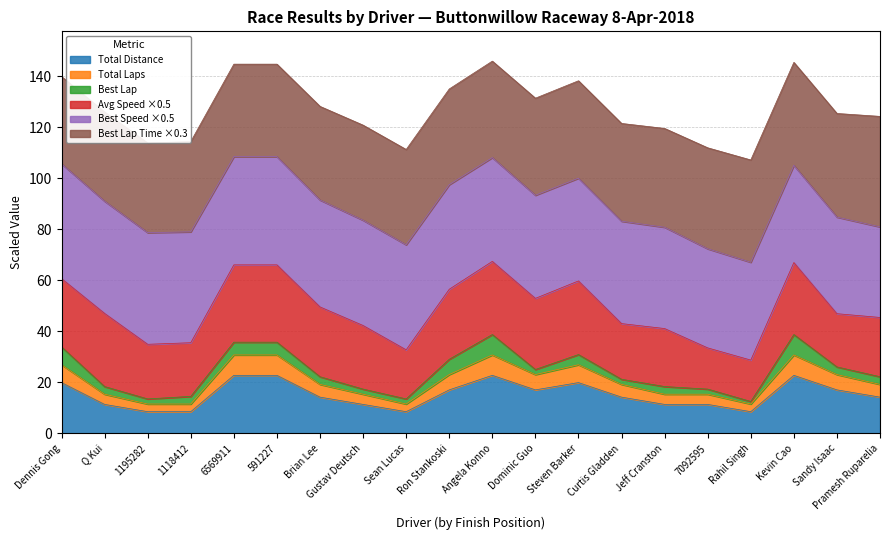

Reading right to left, what are all the values shown in this chart?

Total Laps: Pramesh Ruparelia=5.0	Sandy Isaac=6.0	Kevin Cao=8.0	Rahil Singh=3.0	- 7092595 -=4.0	Jeff Cranston=4.0	Curtis Gladden=5.0	Steven Barker=7.0	Dominic Guo=6.0	Angela Konno=8.0	Ron Stankoski=6.0	Sean Lucas=3.0	Gustav Deutsch=4.0	Brian Lee=5.0	- 591227 -=8.0	- 6569911 -=8.0	- 1118412 -=3.0	- 1195282 -=3.0	Q Kui=4.0	Dennis Gong=7.0
Best Lap: Pramesh Ruparelia=3.0	Sandy Isaac=3.0	Kevin Cao=8.0	Rahil Singh=1.0	- 7092595 -=2.0	Jeff Cranston=3.0	Curtis Gladden=2.0	Steven Barker=4.0	Dominic Guo=2.0	Angela Konno=8.0	Ron Stankoski=6.0	Sean Lucas=2.0	Gustav Deutsch=2.0	Brian Lee=3.0	- 591227 -=5.0	- 6569911 -=5.0	- 1118412 -=3.0	- 1195282 -=2.0	Q Kui=3.0	Dennis Gong=7.0
Best Lap time (s): Pramesh Ruparelia=144.4	Sandy Isaac=135.4	Kevin Cao=134.5	Rahil Singh=133.7	- 7092595 -=132.0	Jeff Cranston=129.1	Curtis Gladden=127.8	Steven Barker=127.3	Dominic Guo=126.9	Angela Konno=126.0	Ron Stankoski=125.1	Sean Lucas=124.6	Gustav Deutsch=124.3	Brian Lee=122.4	- 591227 -=120.9	- 6569911 -=120.9	- 1118412 -=118.0	- 1195282 -=117.2	Q Kui=116.6	Dennis Gong=114.0
Best Speed: Pramesh Ruparelia=71.0	Sandy Isaac=75.7	Kevin Cao=76.3	Rahil Singh=76.7	- 7092595 -=77.7	Jeff Cranston=79.4	Curtis Gladden=80.3	Steven Barker=80.6	Dominic Guo=80.9	Angela Konno=81.4	Ron Stankoski=82.0	Sean Lucas=82.4	Gustav Deutsch=82.6	Brian Lee=83.8	- 591227 -=84.9	- 6569911 -=84.9	- 1118412 -=87.0	- 1195282 -=87.6	Q Kui=88.0	Dennis Gong=90.0
Average Speed: Pramesh Ruparelia=46.5	Sandy Isaac=41.7	Kevin Cao=56.5	Rahil Singh=32.5	- 7092595 -=32.3	Jeff Cranston=45.5	Curtis Gladden=43.7	Steven Barker=57.7	Dominic Guo=55.8	Angela Konno=57.4	Ron Stankoski=54.9	Sean Lucas=38.5	Gustav Deutsch=49.9	Brian Lee=54.8	- 591227 -=60.6	- 6569911 -=60.6	- 1118412 -=42.1	- 1195282 -=42.8	Q Kui=57.4	Dennis Gong=53.6
Total Distance: Pramesh Ruparelia=14.2	Sandy Isaac=17.1	Kevin Cao=22.8	Rahil Singh=8.6	- 7092595 -=11.4	Jeff Cranston=11.4	Curtis Gladden=14.2	Steven Barker=19.9	Dominic Guo=17.1	Angela Konno=22.8	Ron Stankoski=17.1	Sean Lucas=8.6	Gustav Deutsch=11.4	Brian Lee=14.2	- 591227 -=22.8	- 6569911 -=22.8	- 1118412 -=8.6	- 1195282 -=8.6	Q Kui=11.4	Dennis Gong=19.9